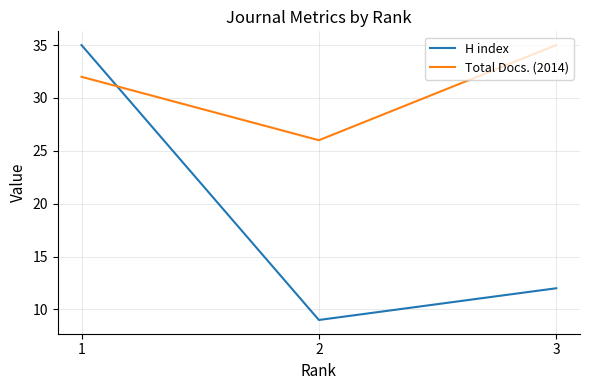

What are all the series names shown in the legend?

H index, Total Docs. (2014)